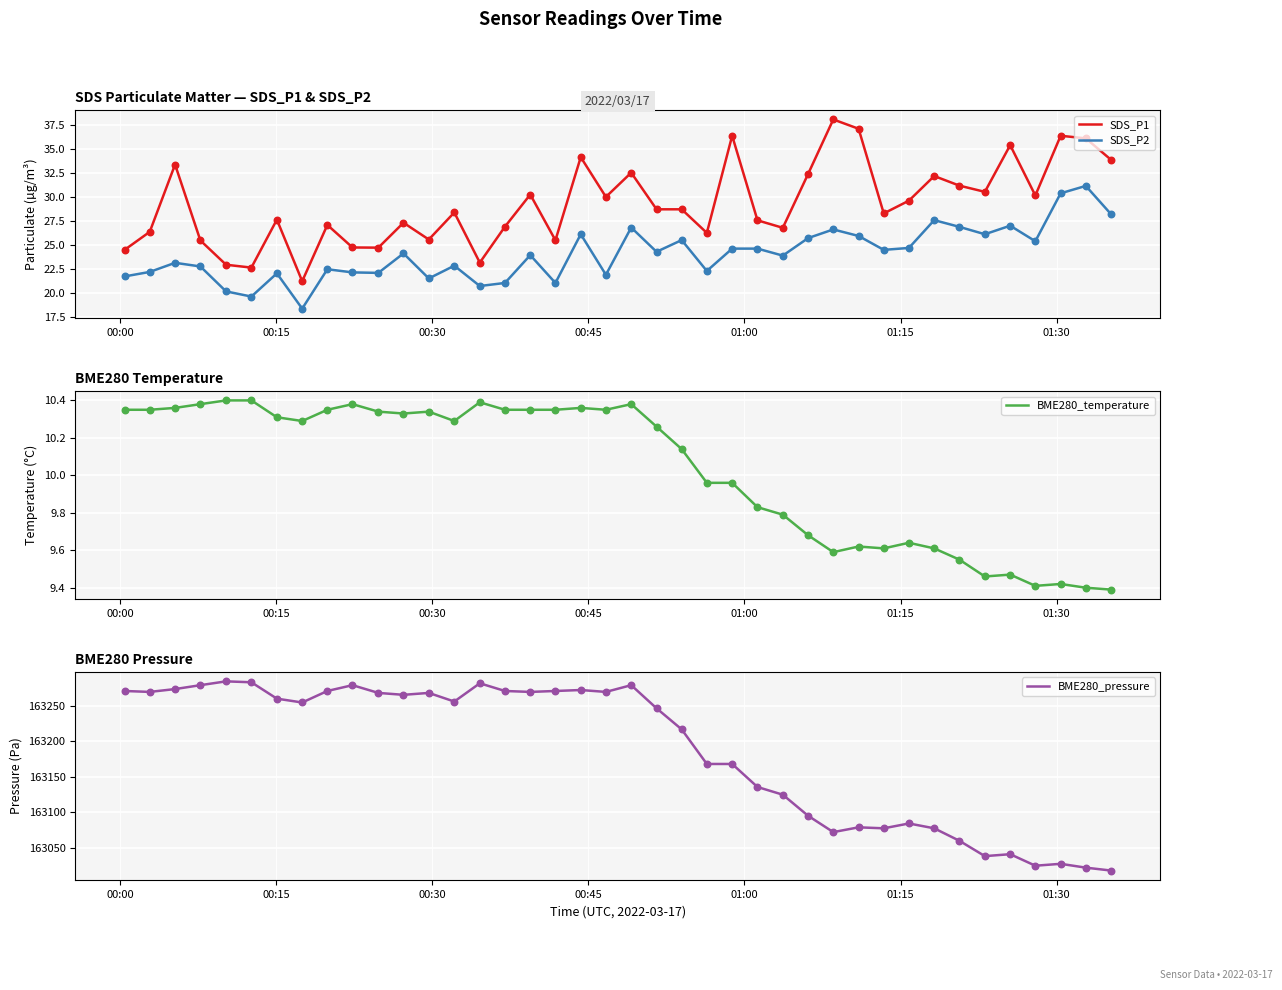

What are all the series names shown in the legend?

SDS_P1, SDS_P2, BME280_temperature, BME280_pressure